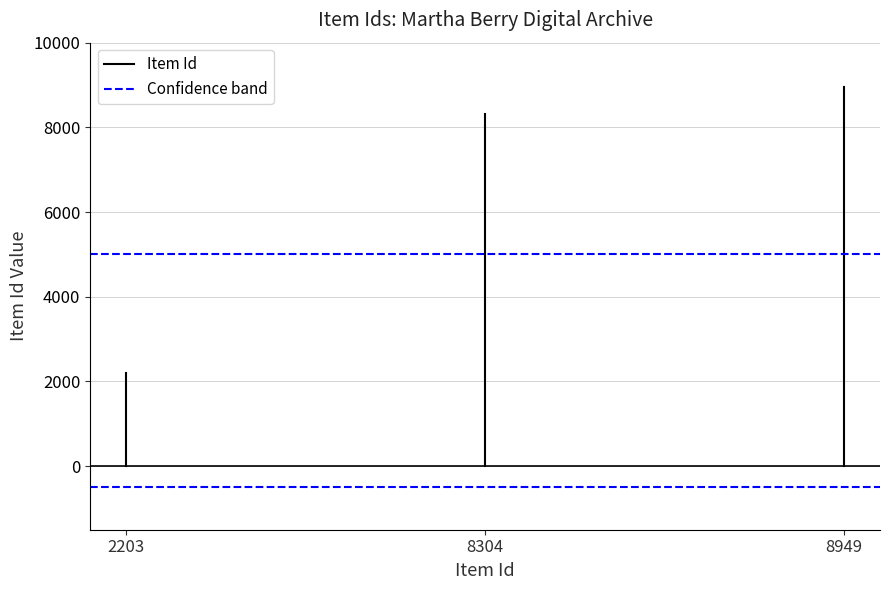

At which label does Confidence band reach its minimum?

2203